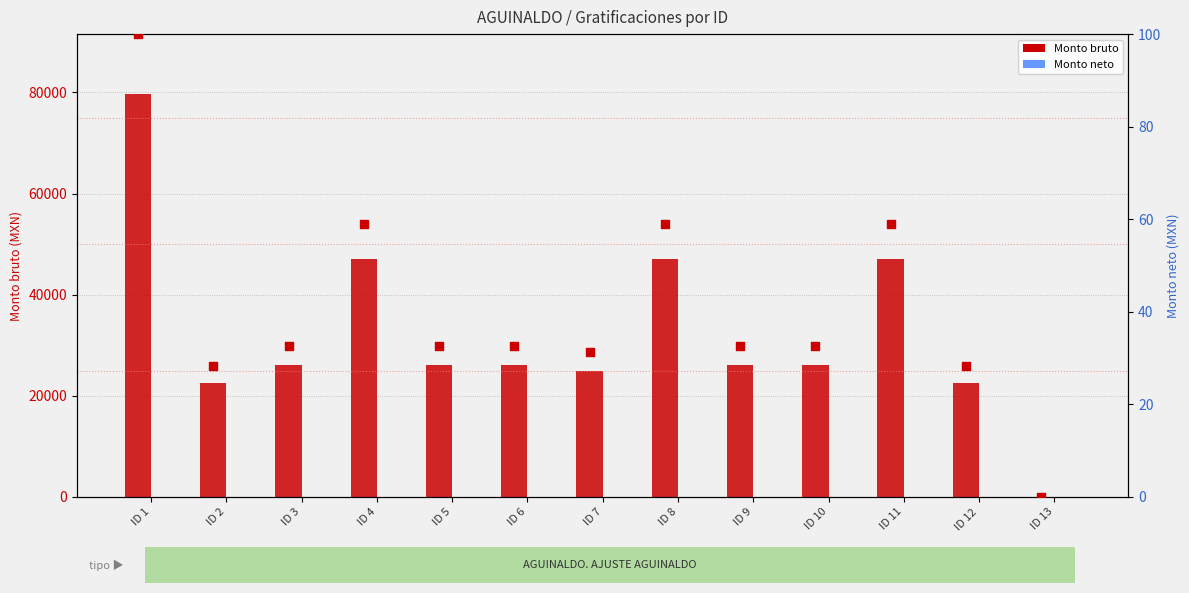

Which series reaches the minimum Y coordinate?

Monto bruto